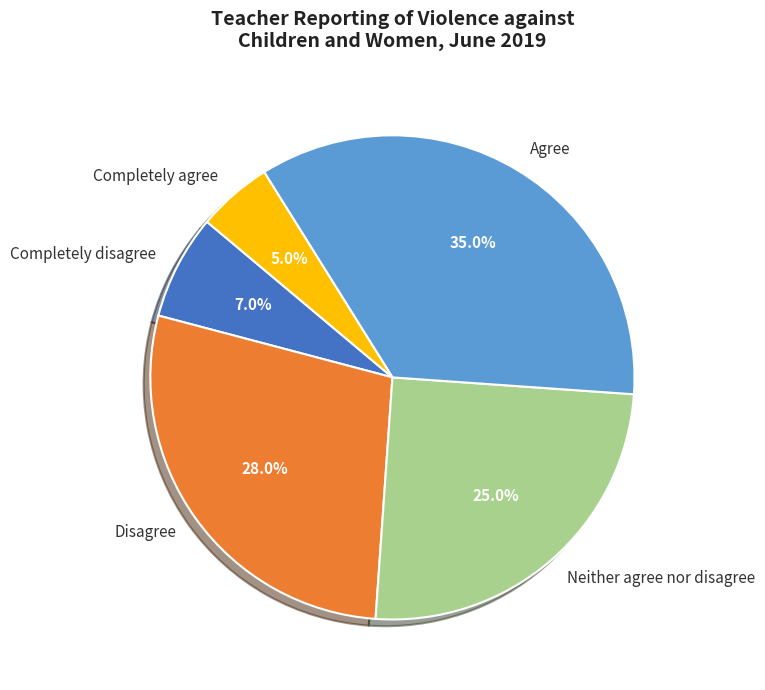

Is the sum of Completely agree and Neither agree nor disagree greater than half?

No